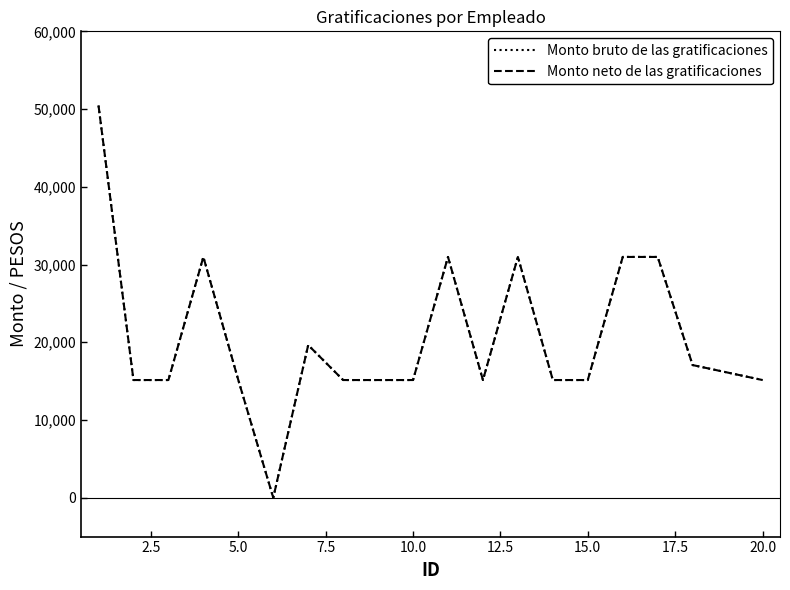

List the series in order of their peak value, highest first.

Monto bruto de las gratificaciones, Monto neto de las gratificaciones